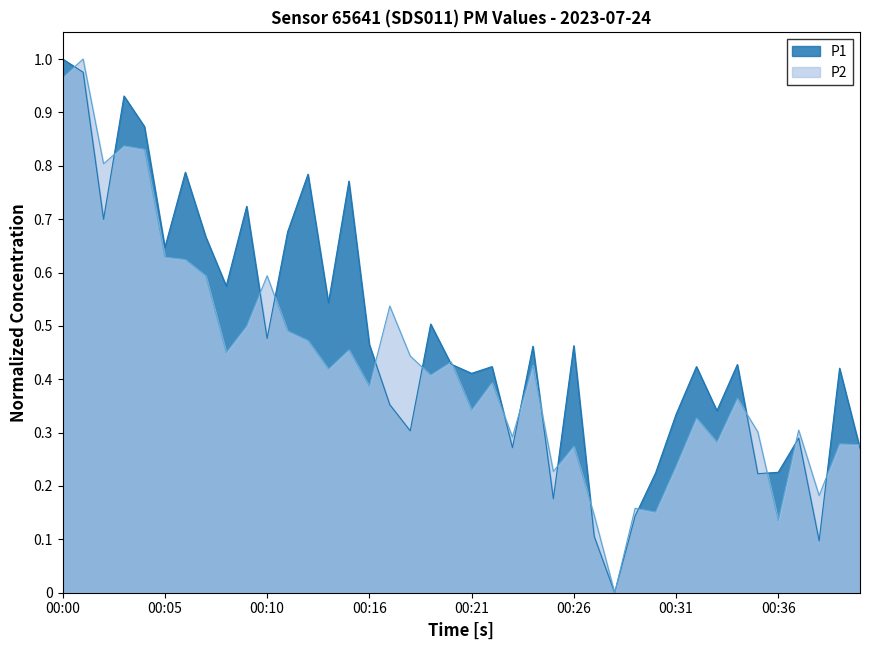

Reading right to left, what are all the values shown in this chart?

P1: 00:41=0.3	00:40=0.4	00:39=0.1	00:37=0.3	00:36=0.2	00:35=0.2	00:34=0.4	00:33=0.3	00:32=0.4	00:31=0.3	00:30=0.2	00:29=0.1	00:28=0.0	00:27=0.1	00:26=0.5	00:25=0.2	00:24=0.5	00:23=0.3	00:22=0.4	00:21=0.4	00:20=0.4	00:19=0.5	00:18=0.3	00:17=0.4	00:16=0.5	00:15=0.8	00:14=0.5	00:13=0.8	00:12=0.7	00:10=0.5	00:09=0.7	00:08=0.6	00:07=0.7	00:06=0.8	00:05=0.6	00:04=0.9	00:03=0.9	00:02=0.7	00:01=1.0	00:00=1.0
P2: 00:41=0.3	00:40=0.3	00:39=0.2	00:37=0.3	00:36=0.1	00:35=0.3	00:34=0.4	00:33=0.3	00:32=0.3	00:31=0.2	00:30=0.2	00:29=0.2	00:28=0.0	00:27=0.1	00:26=0.3	00:25=0.2	00:24=0.4	00:23=0.3	00:22=0.4	00:21=0.3	00:20=0.4	00:19=0.4	00:18=0.4	00:17=0.5	00:16=0.4	00:15=0.5	00:14=0.4	00:13=0.5	00:12=0.5	00:10=0.6	00:09=0.5	00:08=0.4	00:07=0.6	00:06=0.6	00:05=0.6	00:04=0.8	00:03=0.8	00:02=0.8	00:01=1.0	00:00=1.0